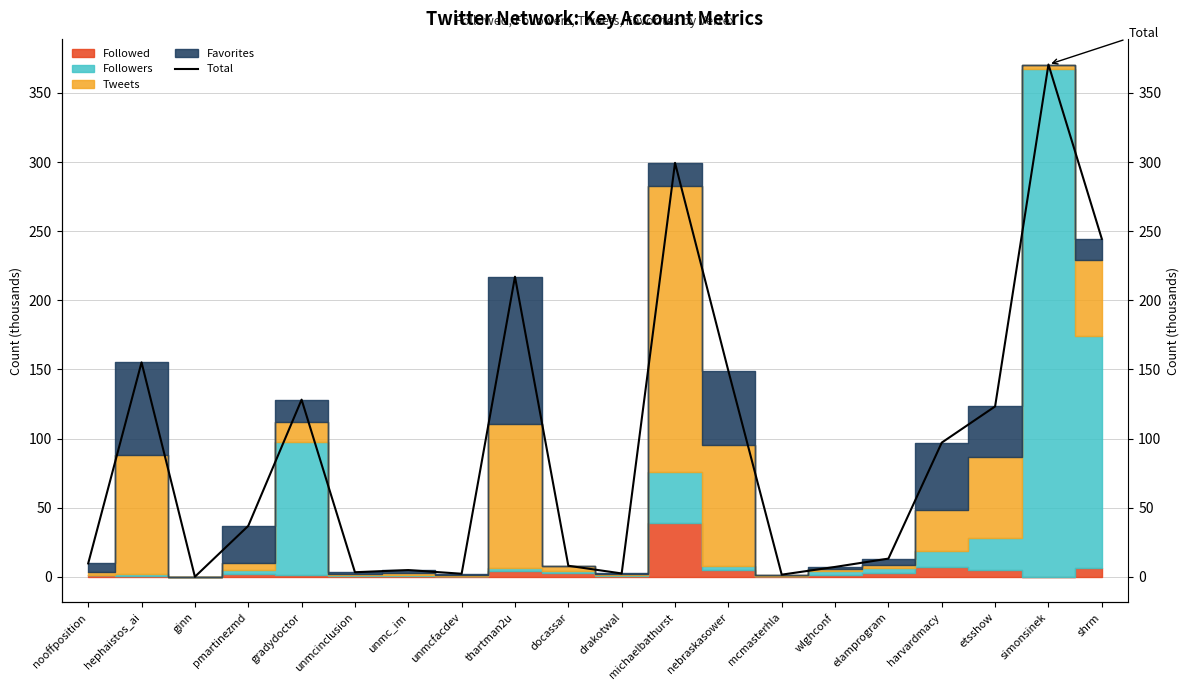

List the labels in order of value, smallest first.

ginn, mcmasterhla, unmcfacdev, drakotwal, unmcinclusion, unmc_im, wlghconf, docassar, nooffposition, elamprogram, pmartinezmd, harvardmacy, etsshow, gradydoctor, nebraskasower, hephaistos_ai, thartman2u, shrm, michaelbathurst, simonsinek